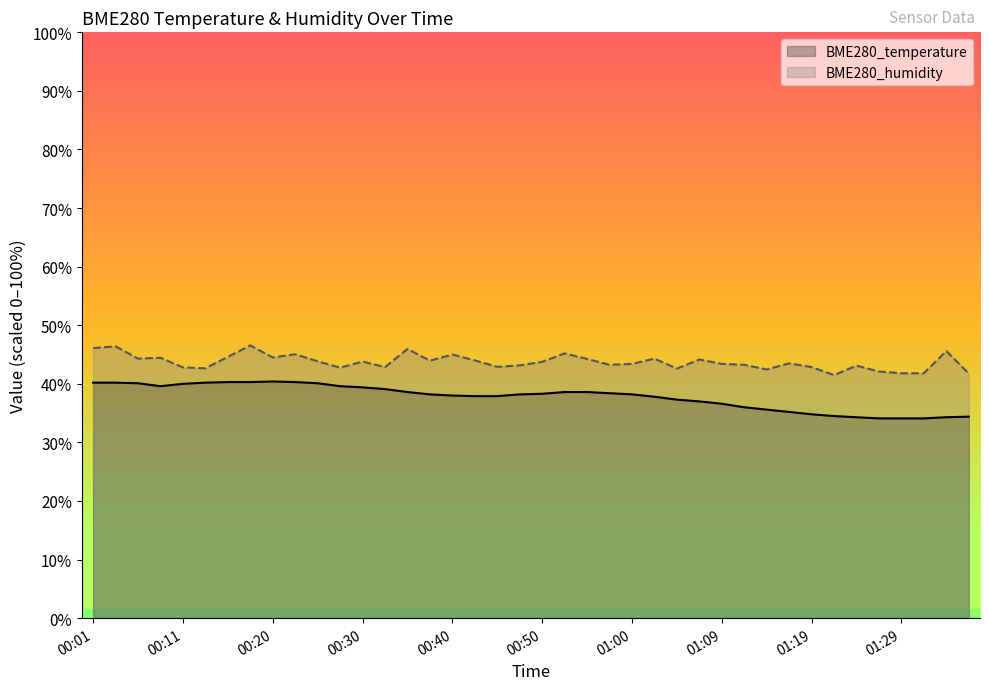

True or false: BME280_humidity and BME280_temperature cross at least once.

False